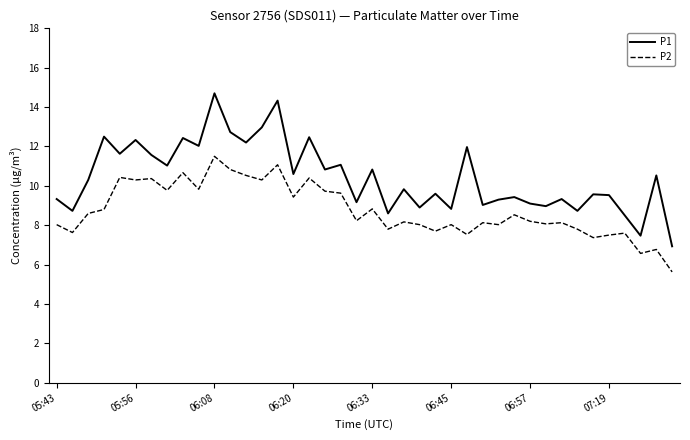

True or false: P1 has more than 0 interior local peaks.

True